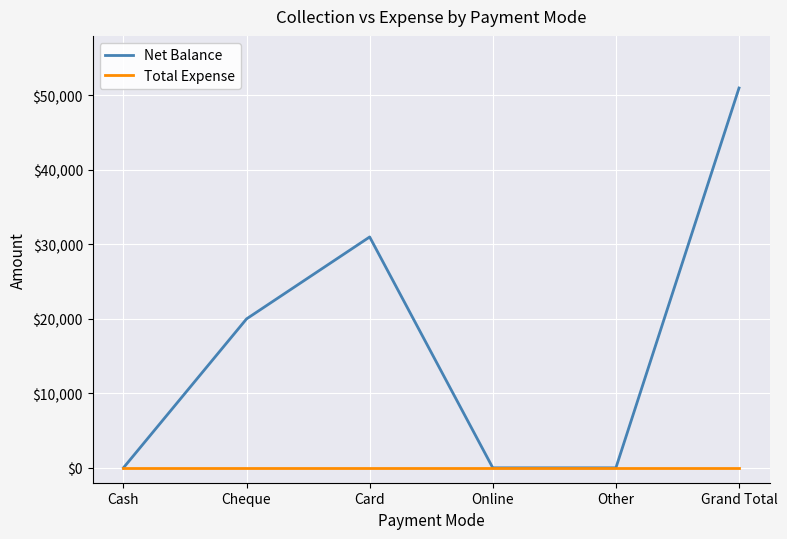

Which series has the largest total across all categories?

Net Balance